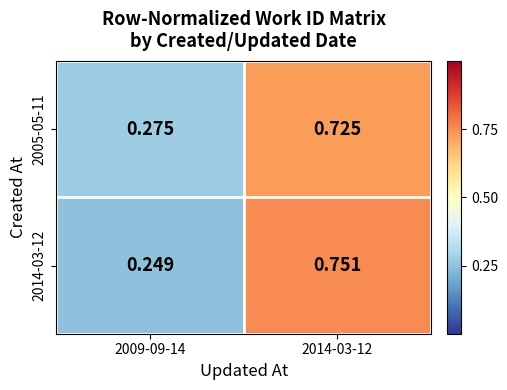

Is the value of 2014-03-12 at 2009-09-14 greater than the value of 2005-05-11 at 2014-03-12?

No